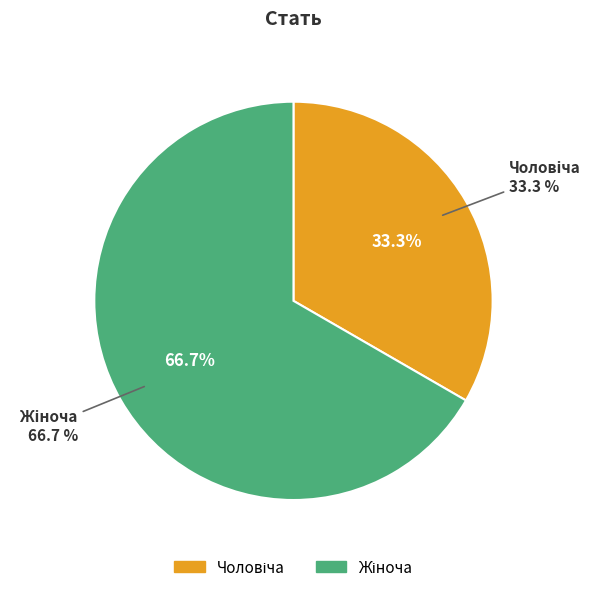

To the nearest percent, what percentage of the pie is Жіноча?

67%